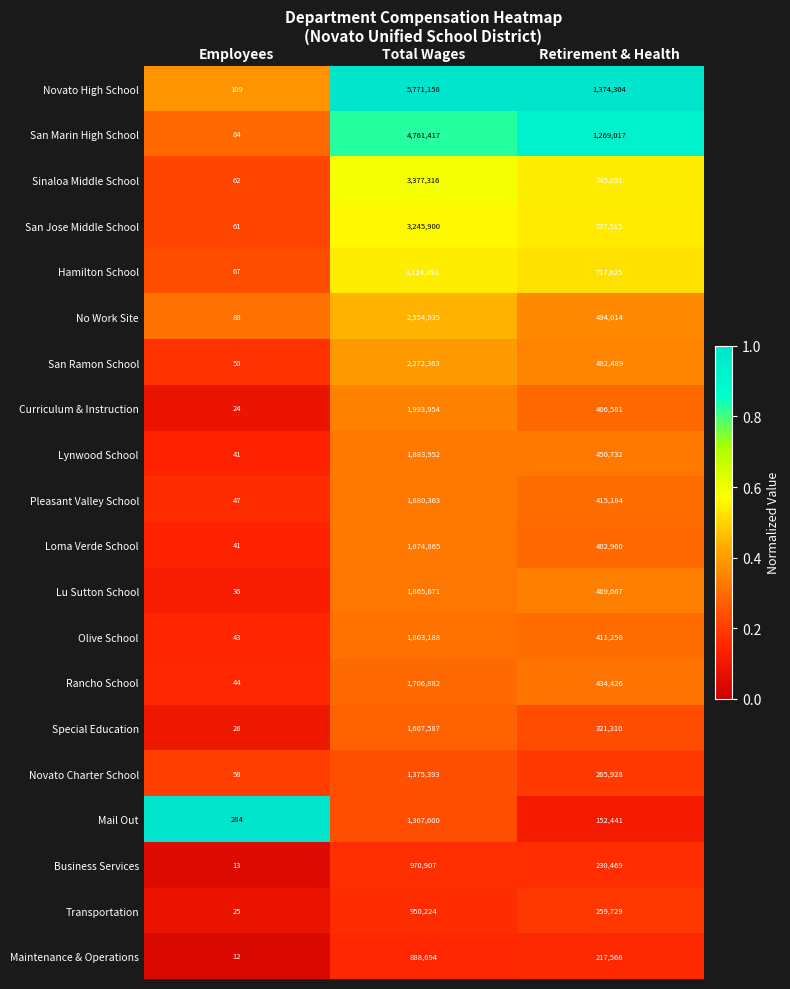

Rank the series at Total Wages from highest to lowest value.

Novato High School, San Marin High School, Sinaloa Middle School, San Jose Middle School, Hamilton School, No Work Site, San Ramon School, Curriculum & Instruction, Lynwood School, Pleasant Valley School, Loma Verde School, Lu Sutton School, Olive School, Rancho School, Special Education, Novato Charter School, Mail Out, Business Services, Transportation, Maintenance & Operations